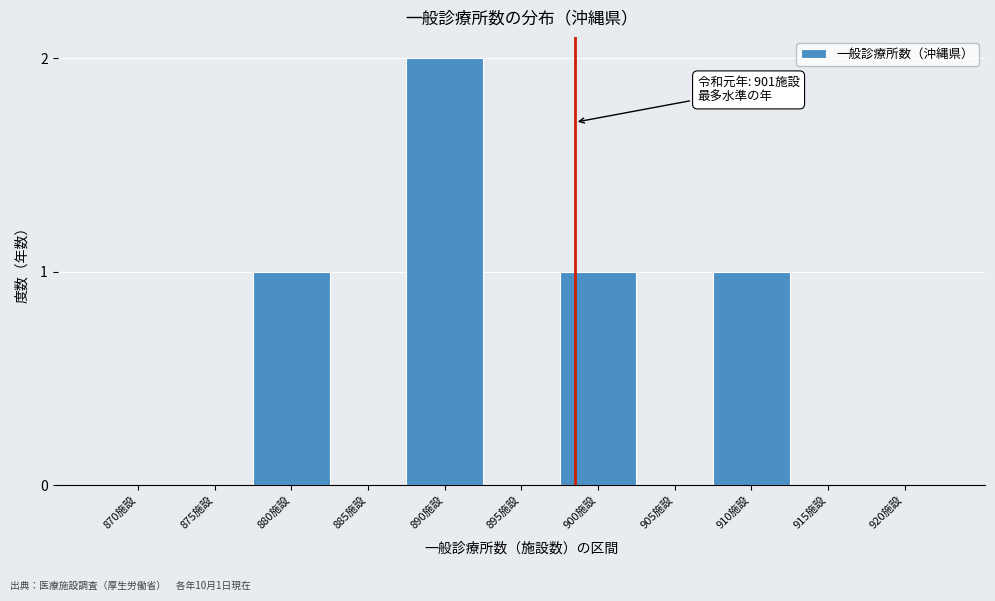

Reading left to right, transcribe all the data shown in this chart.

870施設=0	875施設=0	880施設=1	885施設=0	890施設=2	895施設=0	900施設=1	905施設=0	910施設=1	915施設=0	920施設=0